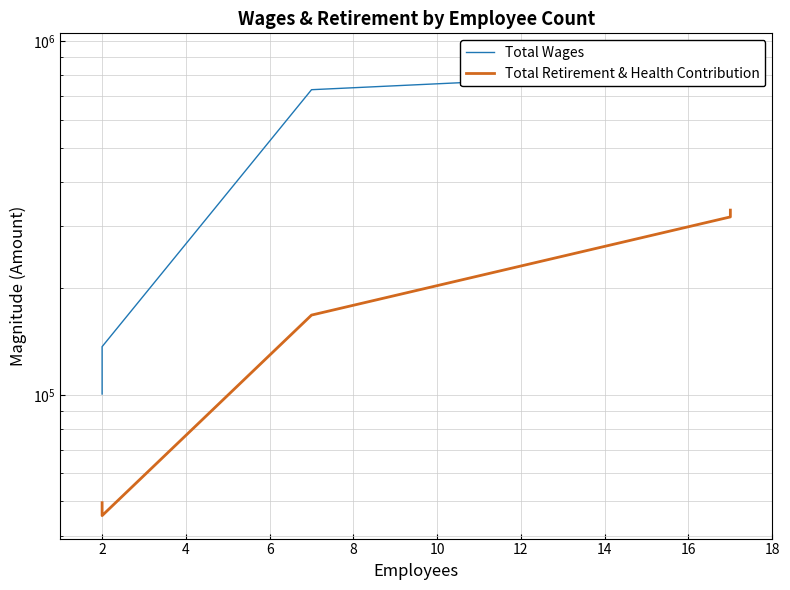

How many interior local valleys does the Total Retirement & Health Contribution series have?

1